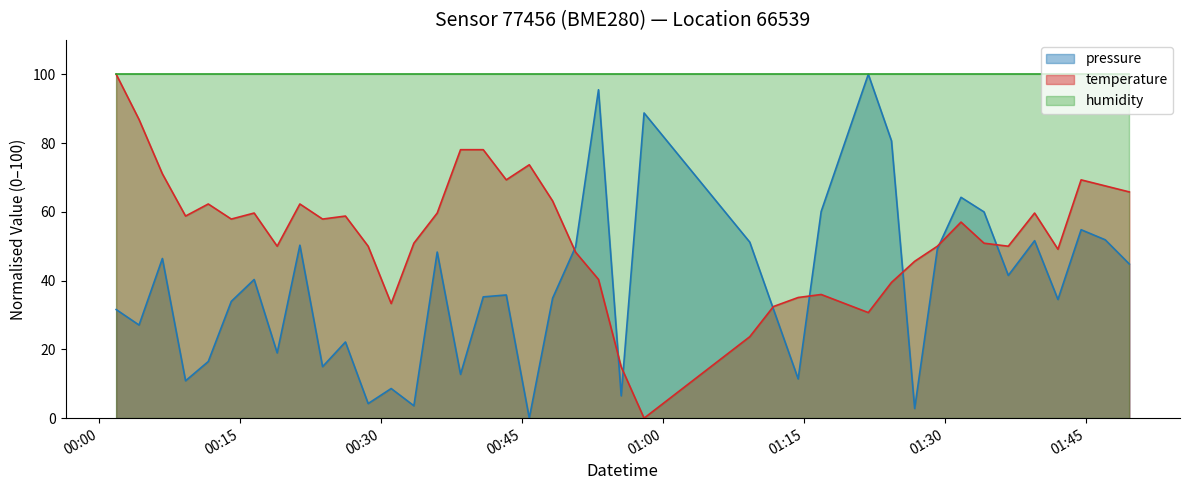

Which series has the largest range (max minus min)?

pressure